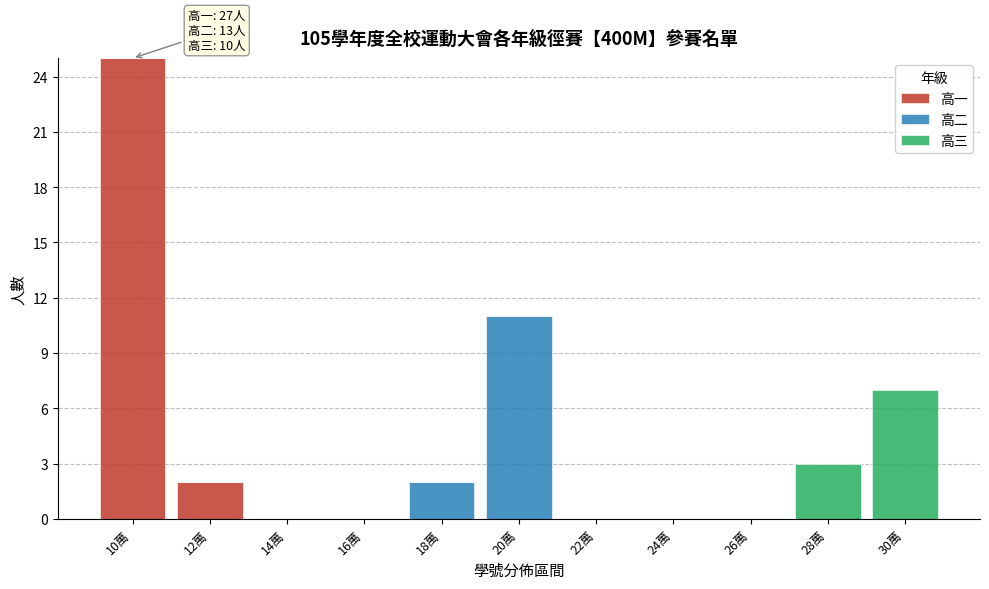

Is it true that 高一 equals 16 at 14萬?

False